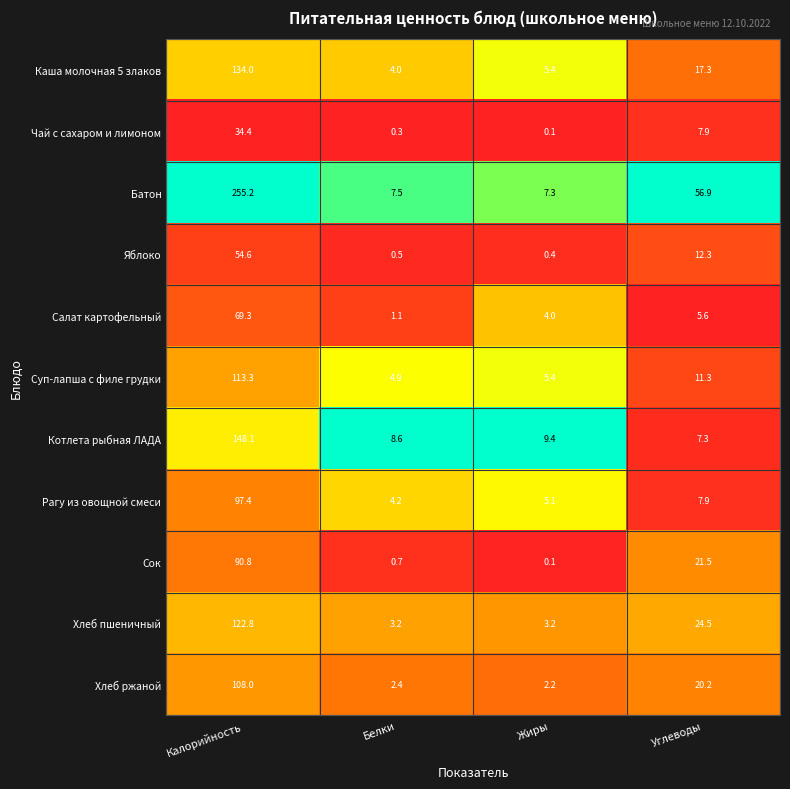

At which label does Хлеб ржаной first exceed 20?

Калорийность